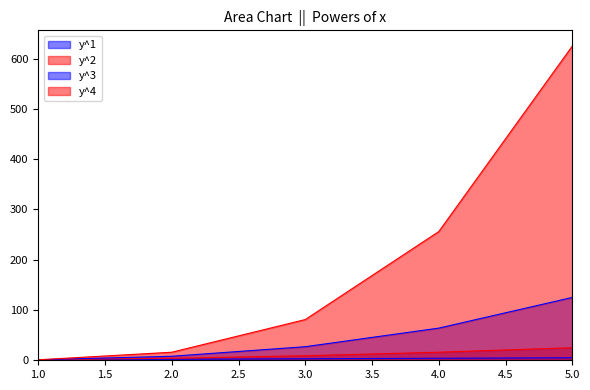

What is the value of the y^3 point at the 1st from the left?

1